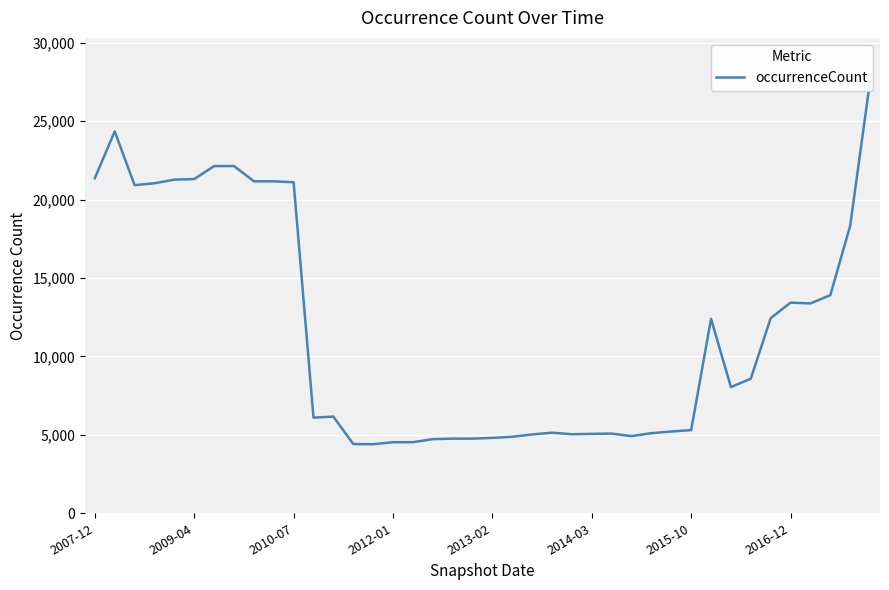

What position from the left is 2012-01?

16